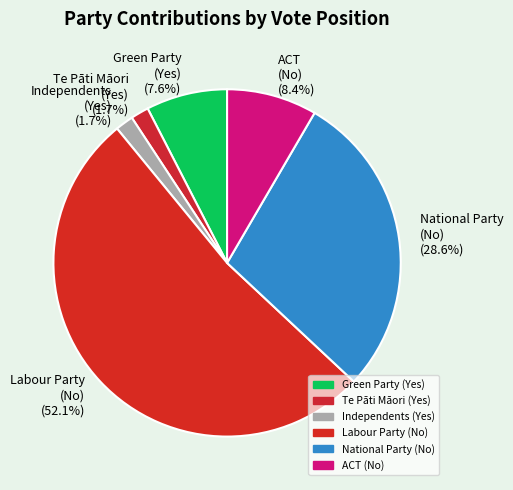

How many segments does this pie chart have?

6